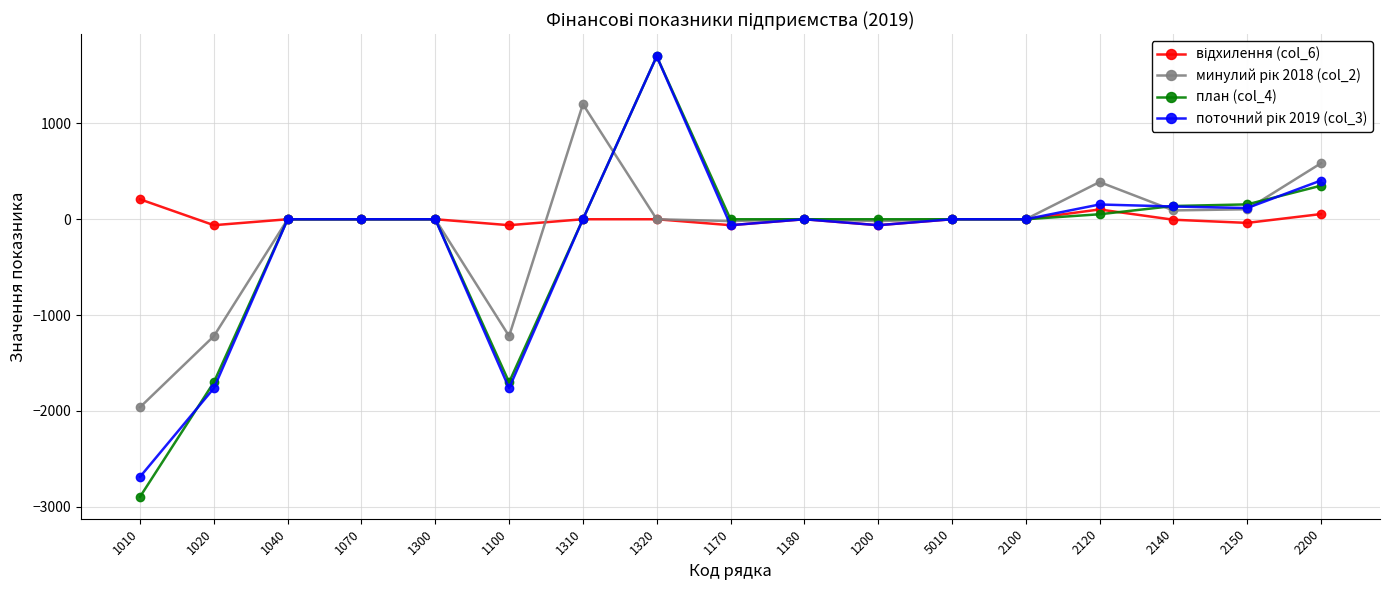

The план (col_4) series shows 0 at 1170. True or false?

True